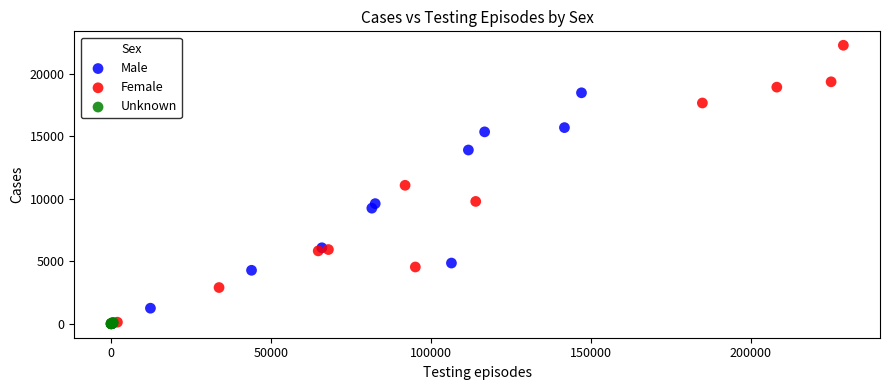

Which series reaches the maximum Y coordinate?

Female